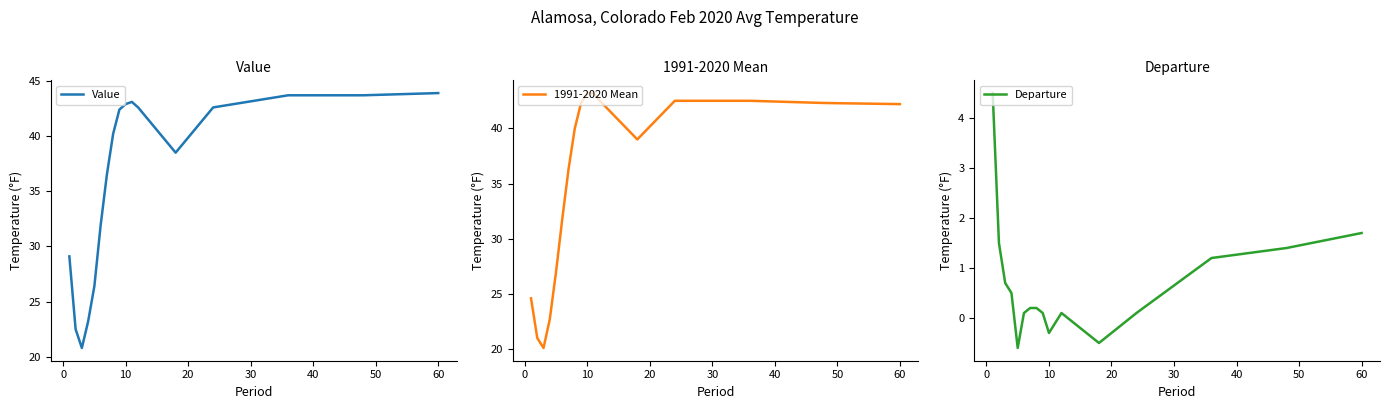

How many values in the Departure series exceed 0?

13